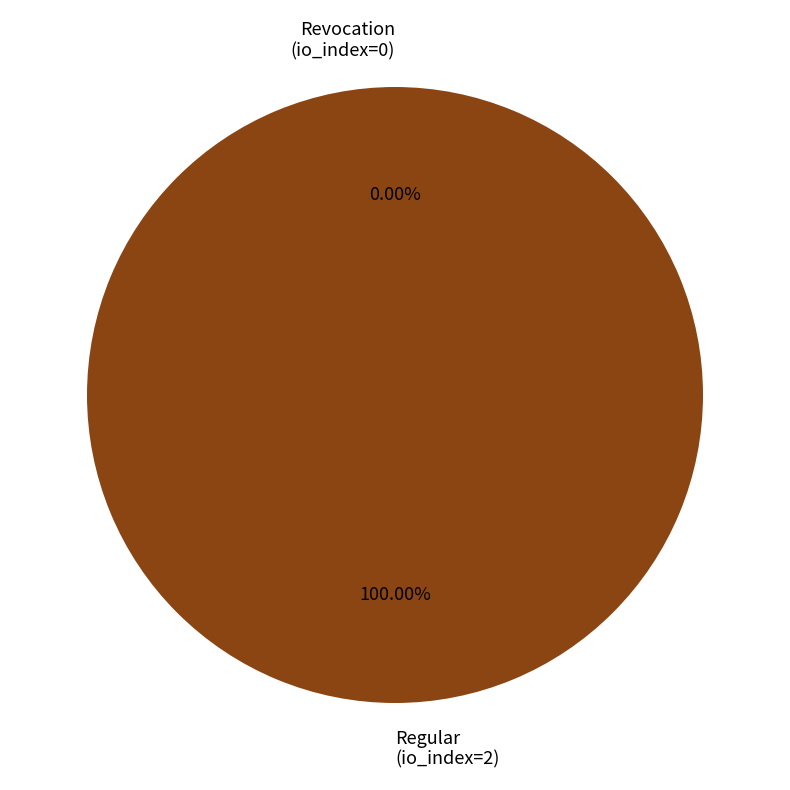

What percentage is the Regular (io_index=2) slice, to the nearest percent?

100%